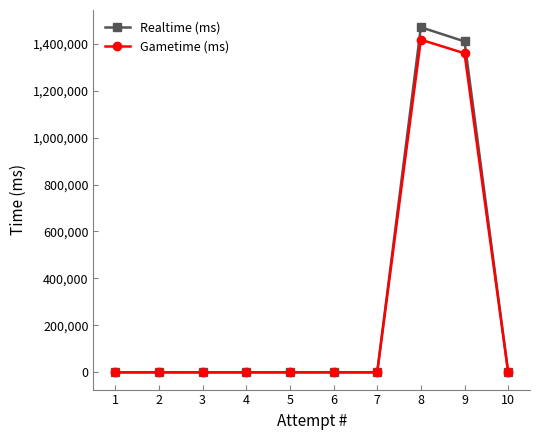

What is the sum of all Gametime (ms) values?

2775975